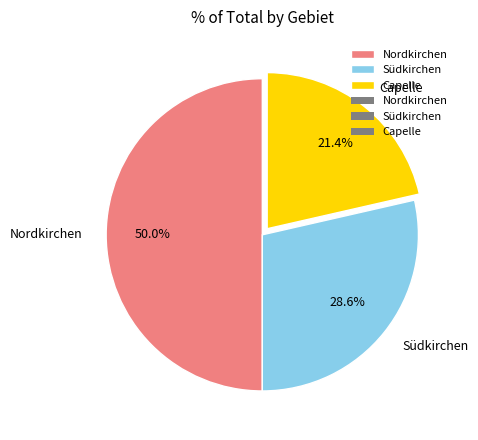

What percentage is the Nordkirchen slice, to the nearest percent?

50%